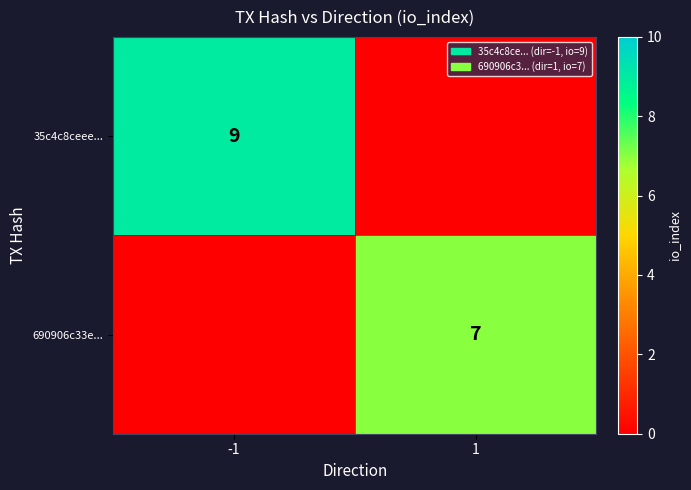

True or false: 35c4c8ceee... has a value of 9 at -1.

True